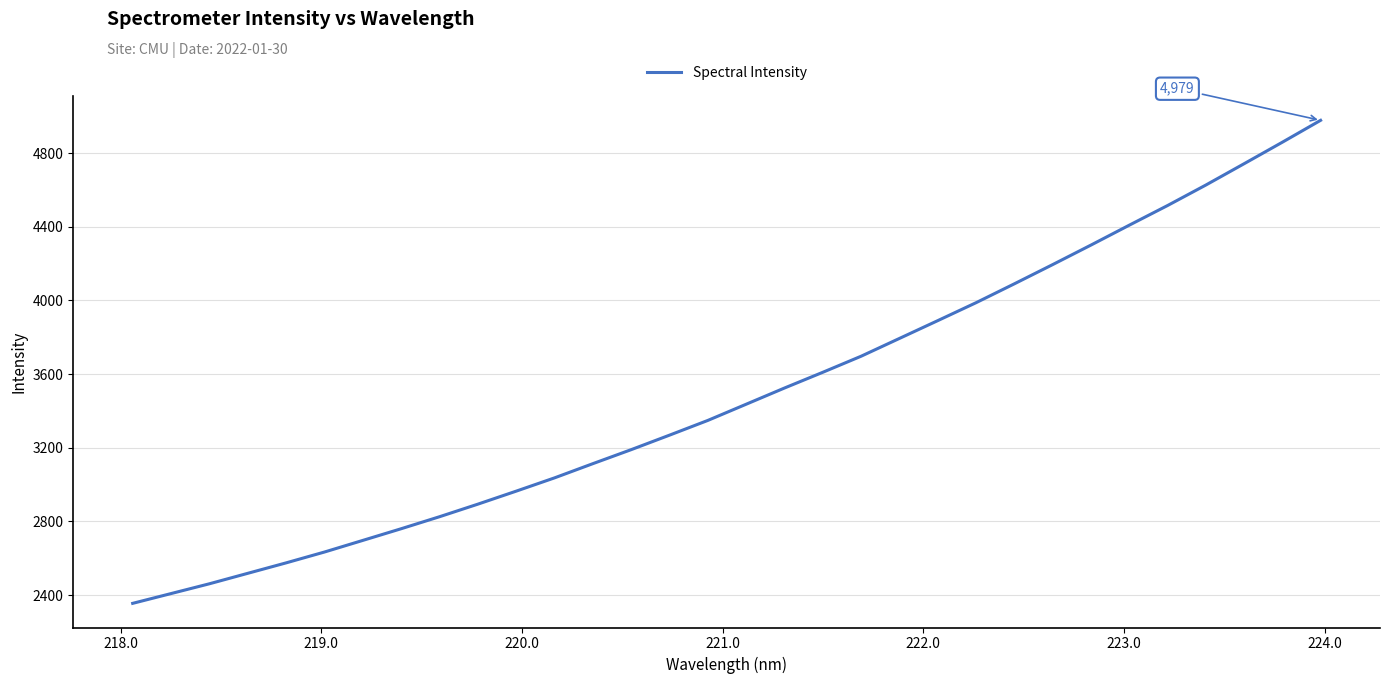

What is the minimum value shown in the chart?

2355.0